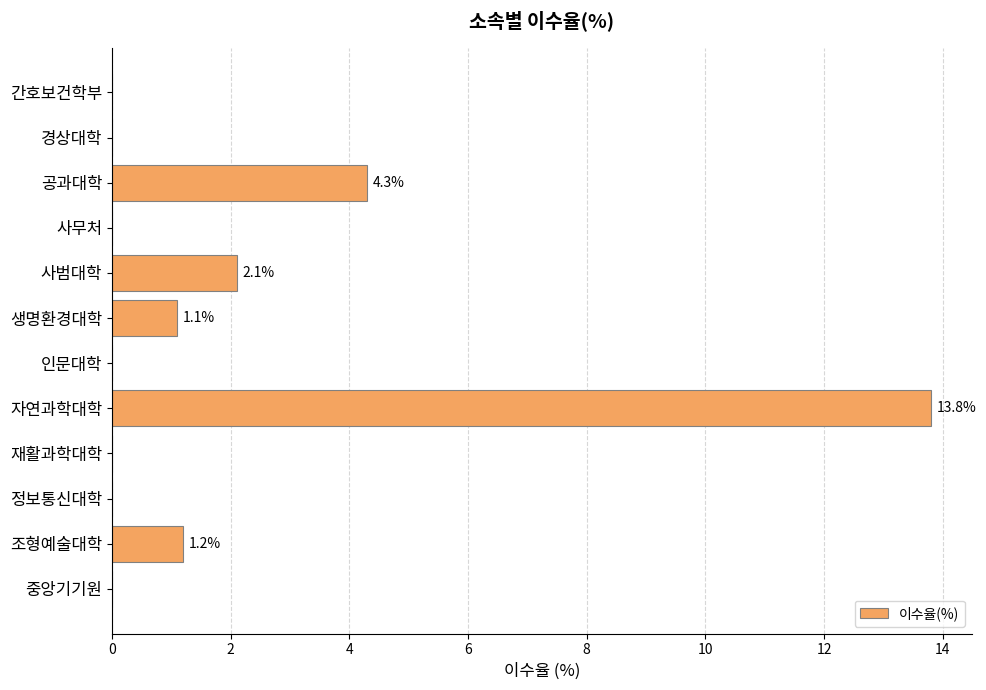

How many categories are shown in the chart?

12